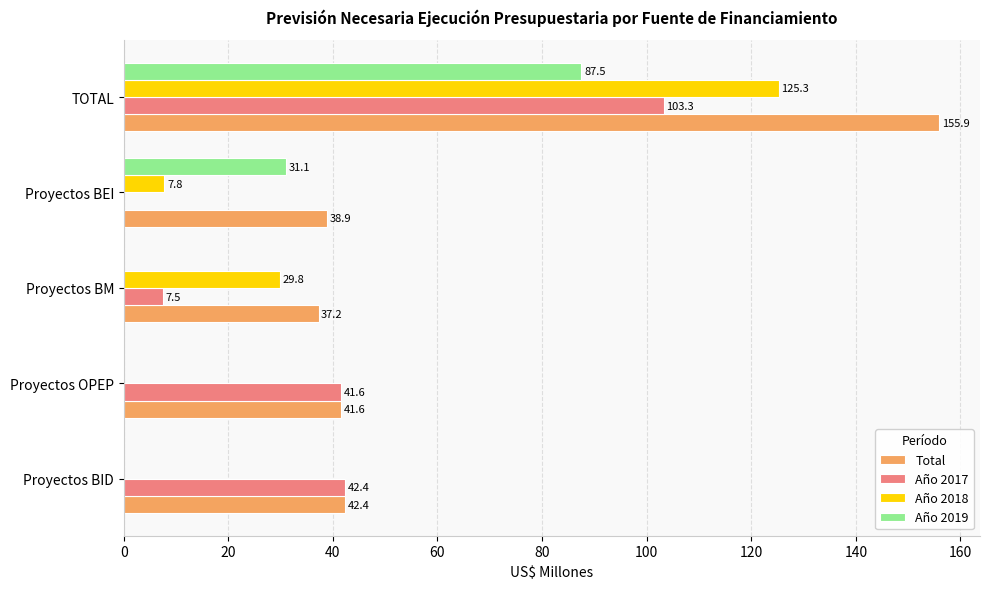

Which series has the largest total across all categories?

Total